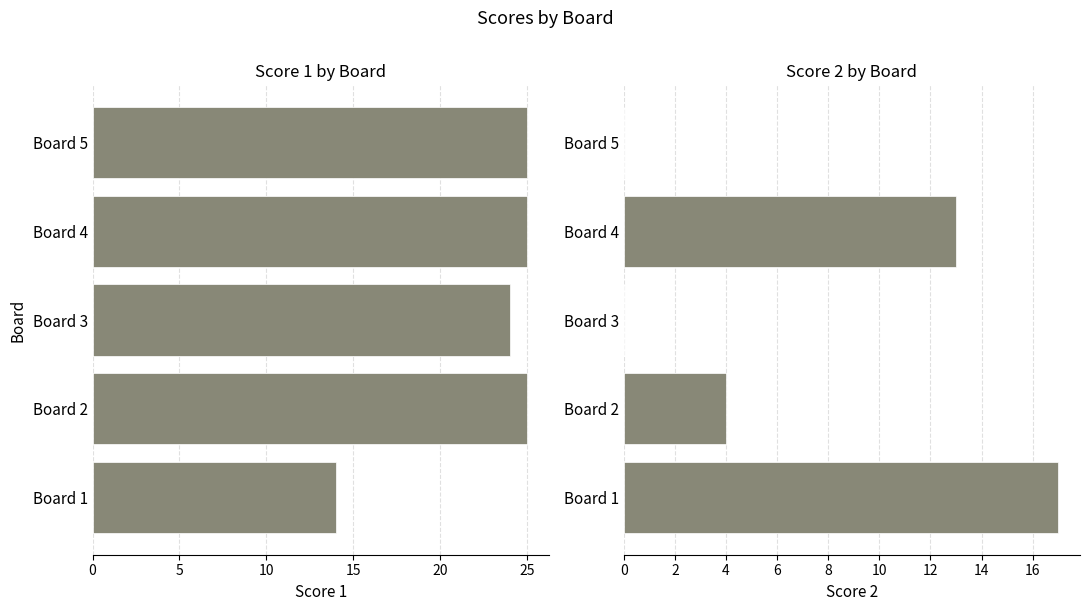

What are all the series names shown in the legend?

Score 1, Score 2